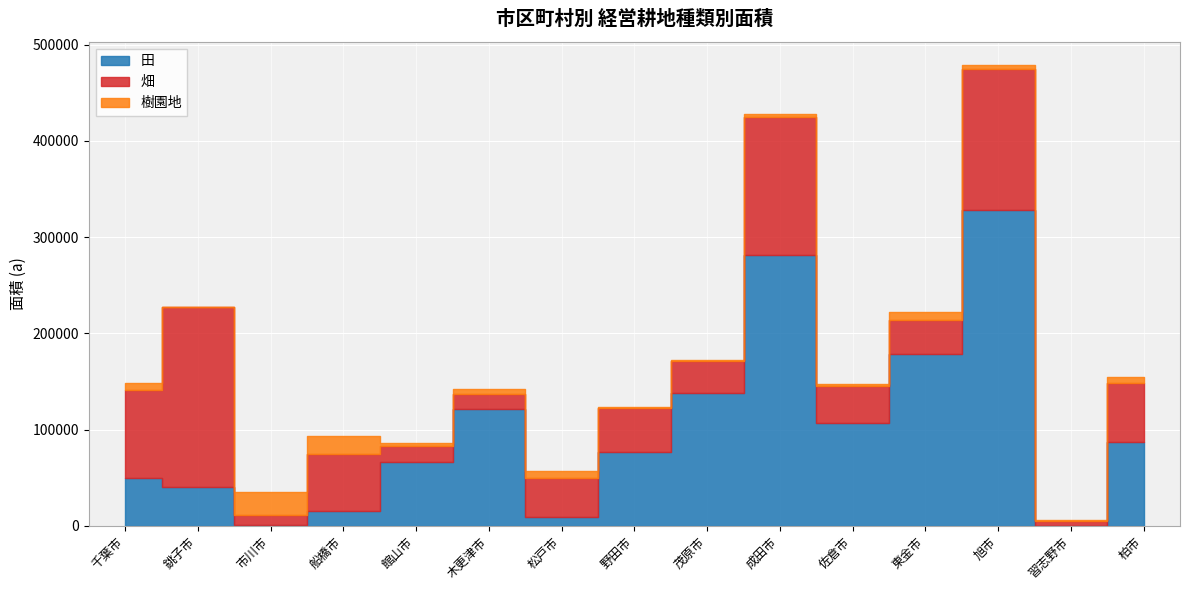

True or false: 田 has more than 2 interior local peaks.

True